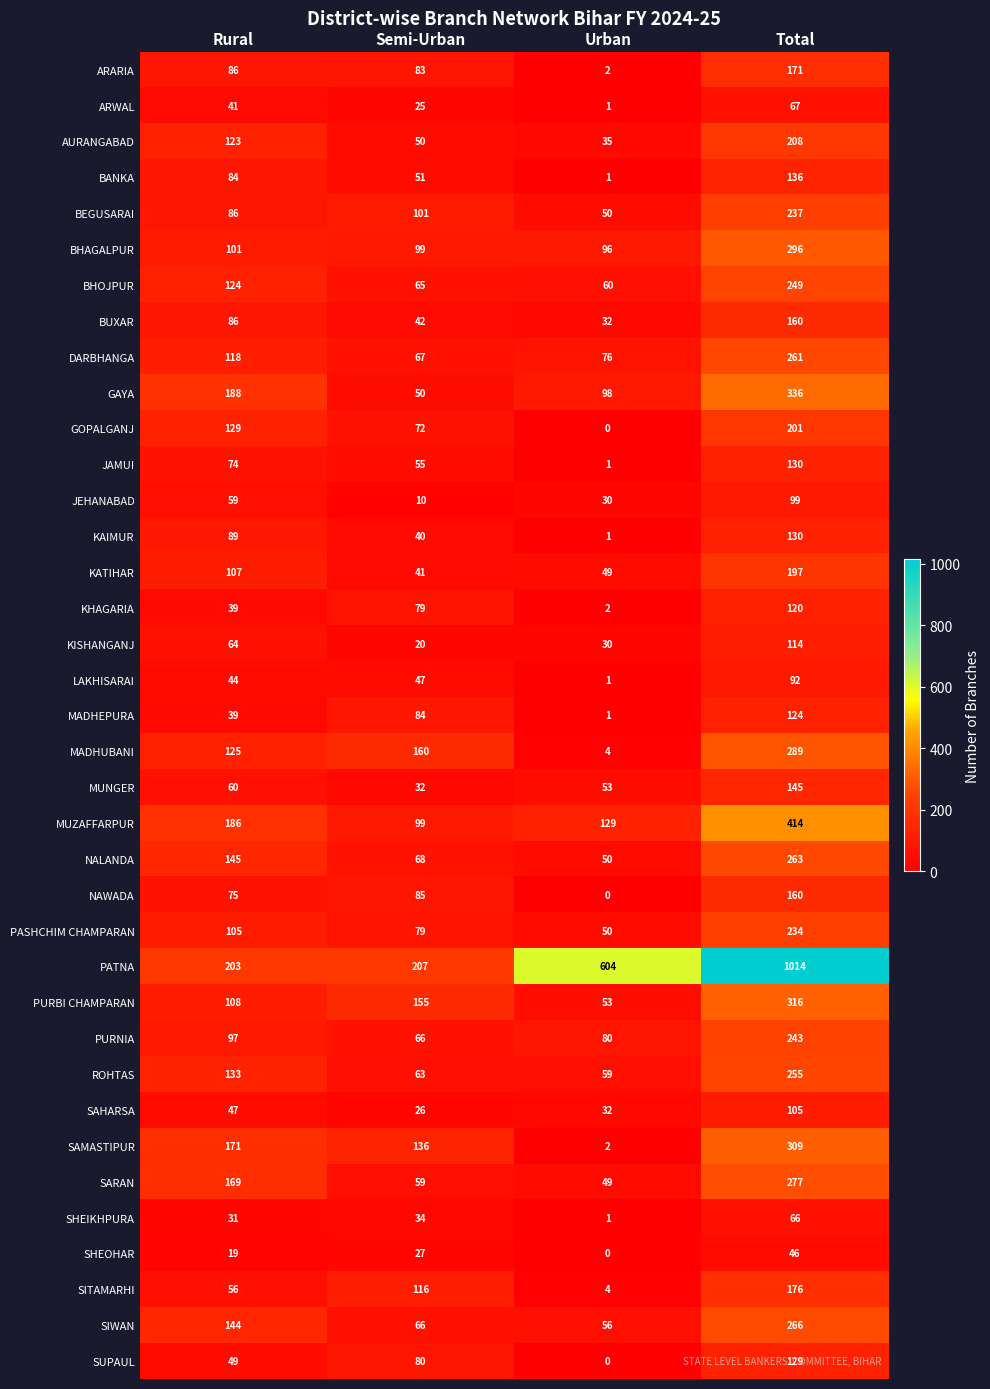

What is the spread (max minus min) of values at Urban?

604